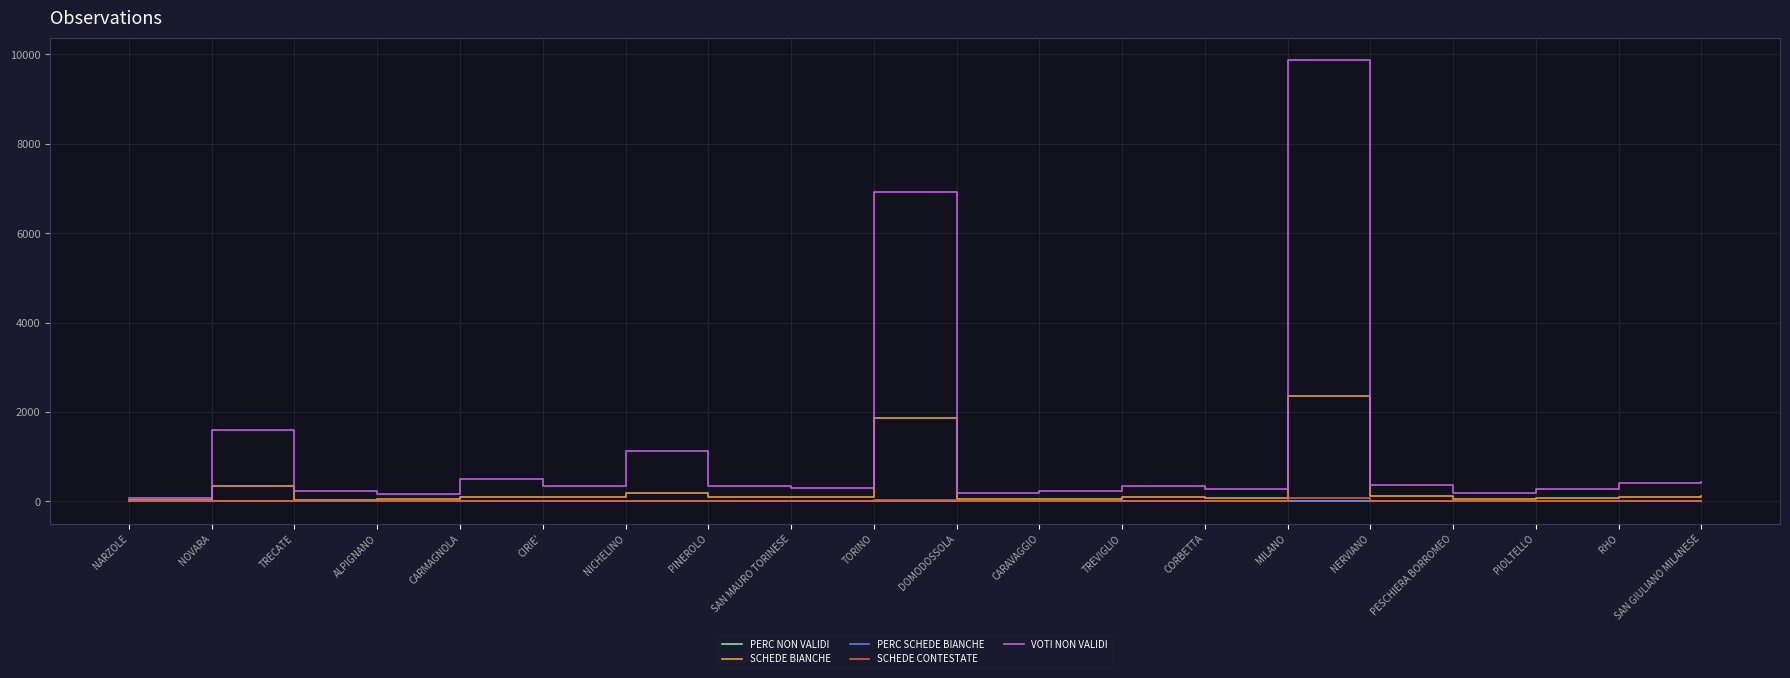

At which category is the sum across all series the highest?

MILANO